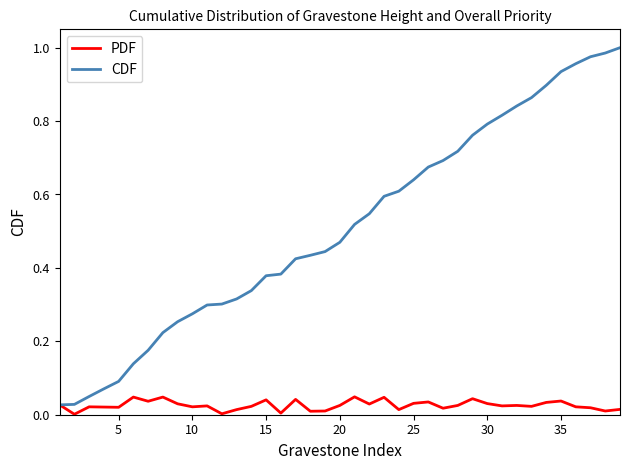

Which series has the largest total across all categories?

CDF